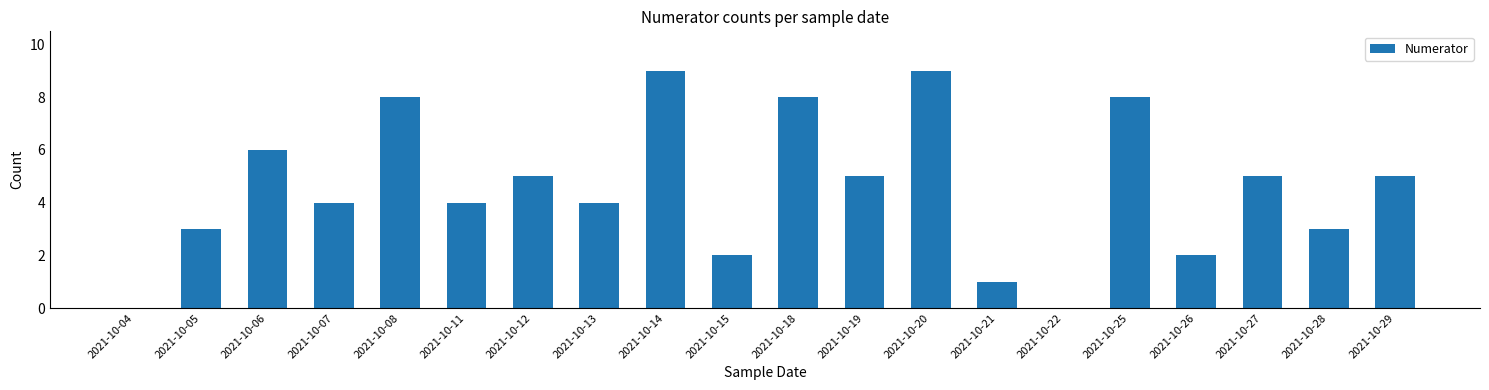

True or false: the data shows 3 at 2021-10-15.

False